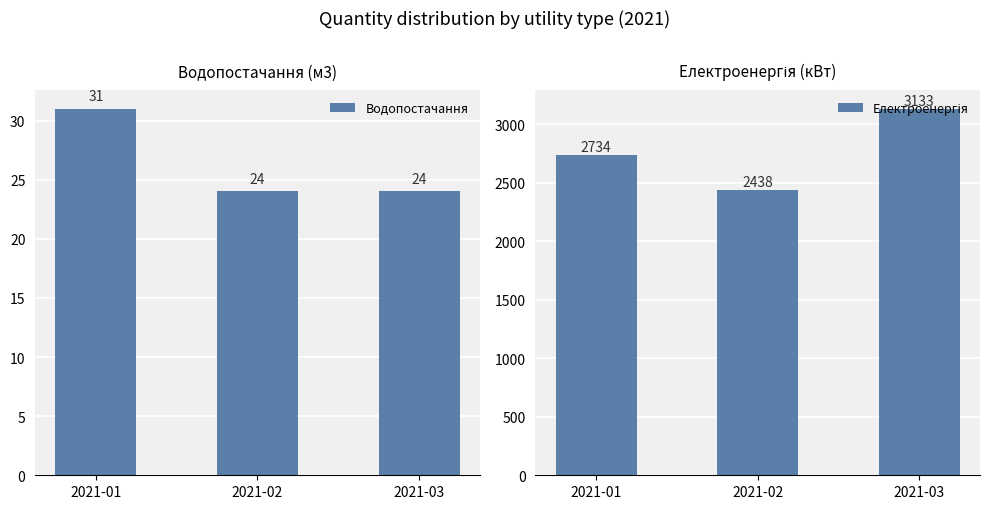

Which series has the widest spread of values?

Електроенергія